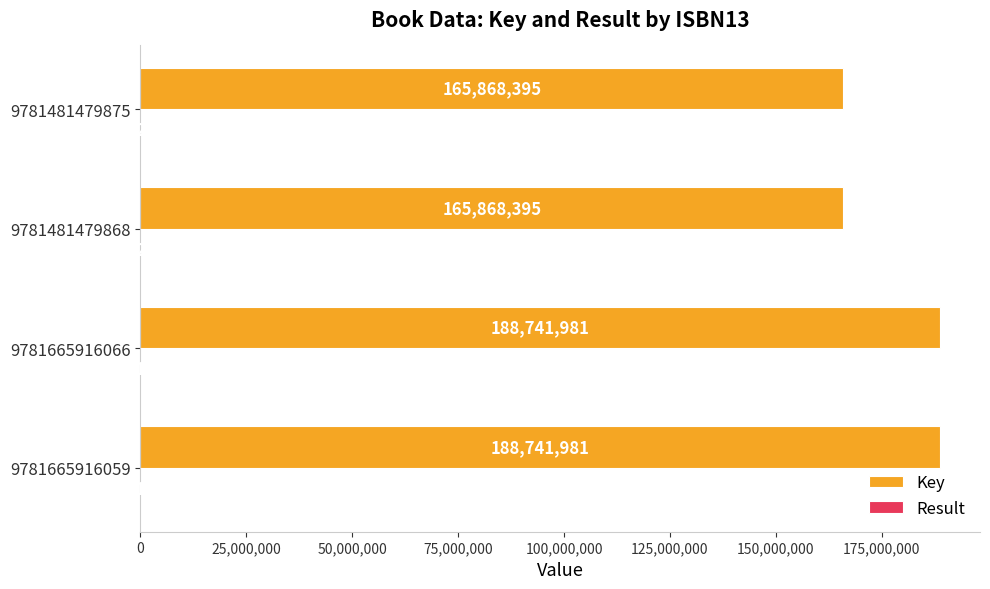

What is the average value of the Key series?

177305188